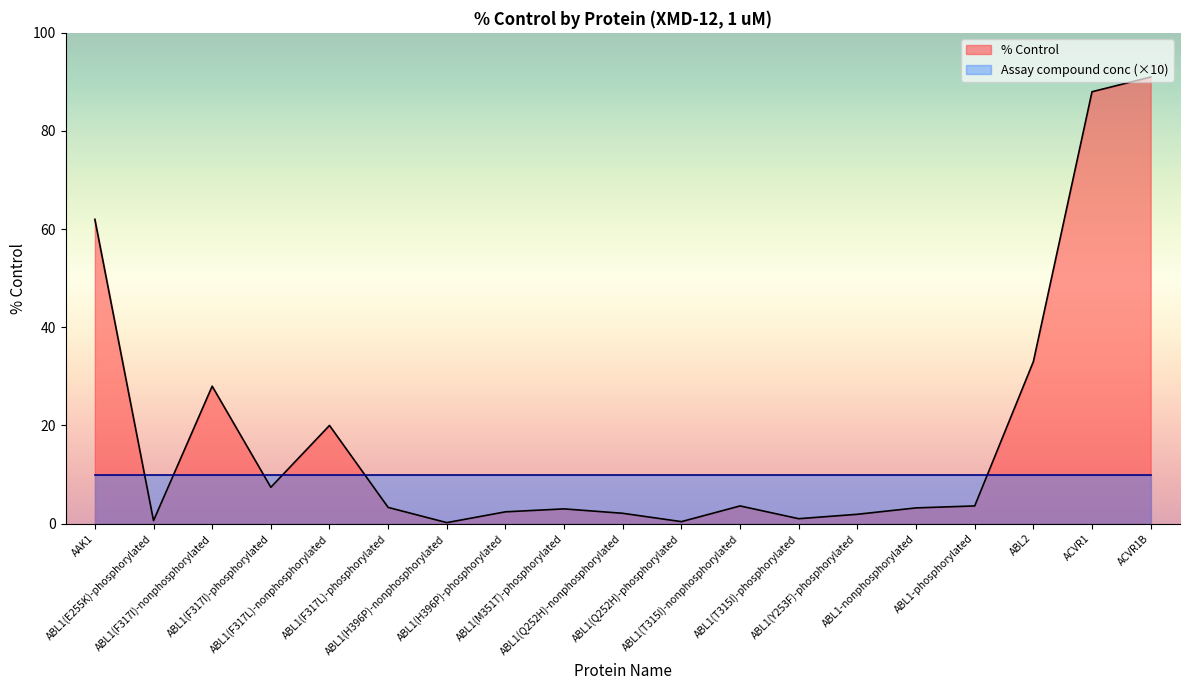

What is the sum of all values?

354.7